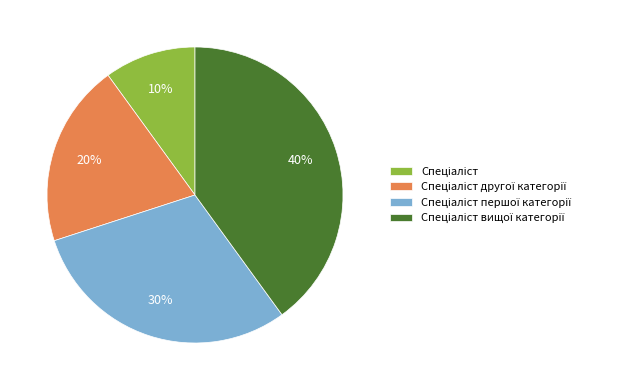

Is there a majority slice in this chart?

No